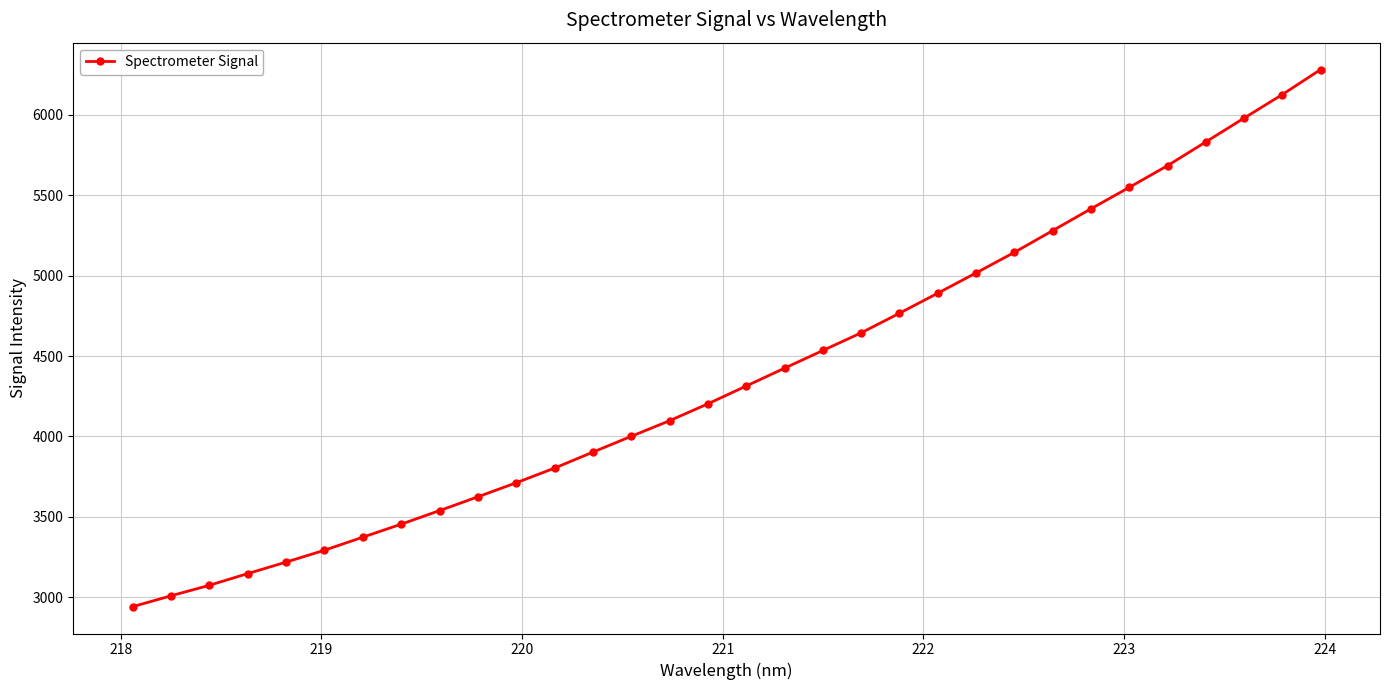

Count the number of categories in the chart.

32